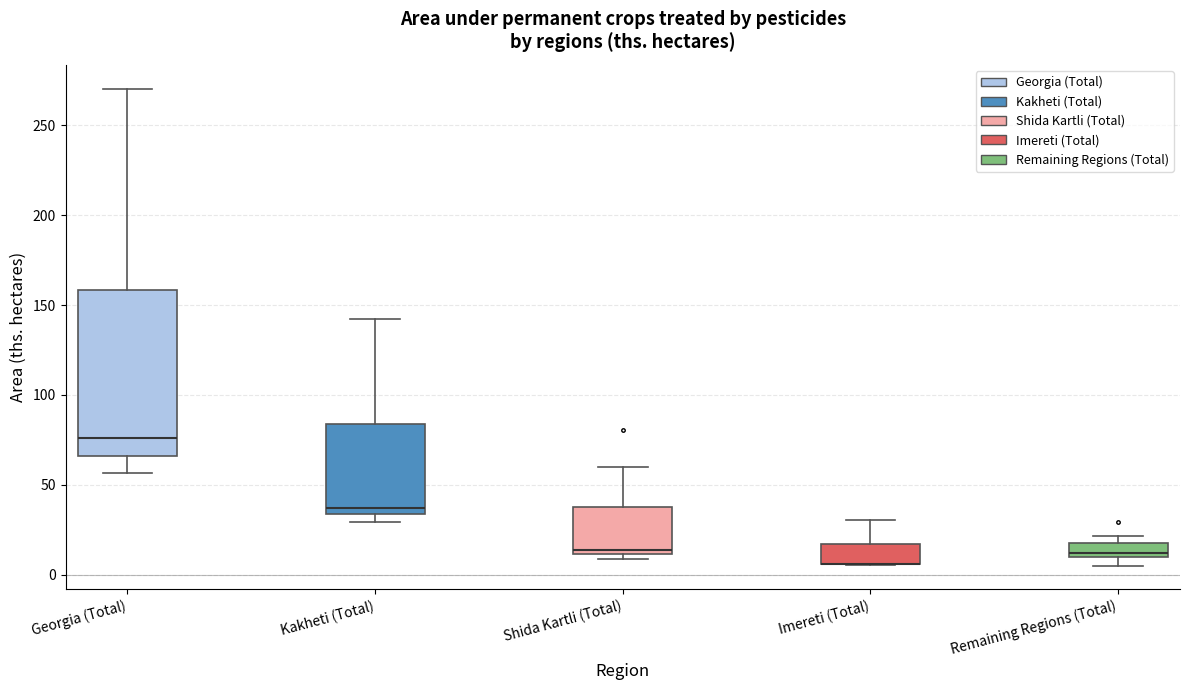

Reading left to right, transcribe this box plot: for each box, give where its median line is, the range the box spans, and where its two whiskers end, as read against the y-axis. The values are not printed on the chart, so give them approximately, as read against the axis.

Georgia (Total): median 75, box 65 to 160, whiskers 55 to 270
Kakheti (Total): median 35 (just above the box's lower edge), box 35 to 85, whiskers 30 to 145
Shida Kartli (Total): median 15, box 10 to 40, whiskers 10 (just below the box's lower edge) to 60
Imereti (Total): median 5 (drawn on the box's lower edge), box 5 to 15, whiskers 5 to 30
Remaining Regions (Total): median 10 (just above the box's lower edge), box 10 to 20, whiskers 5 to 20 (above the box's upper edge)